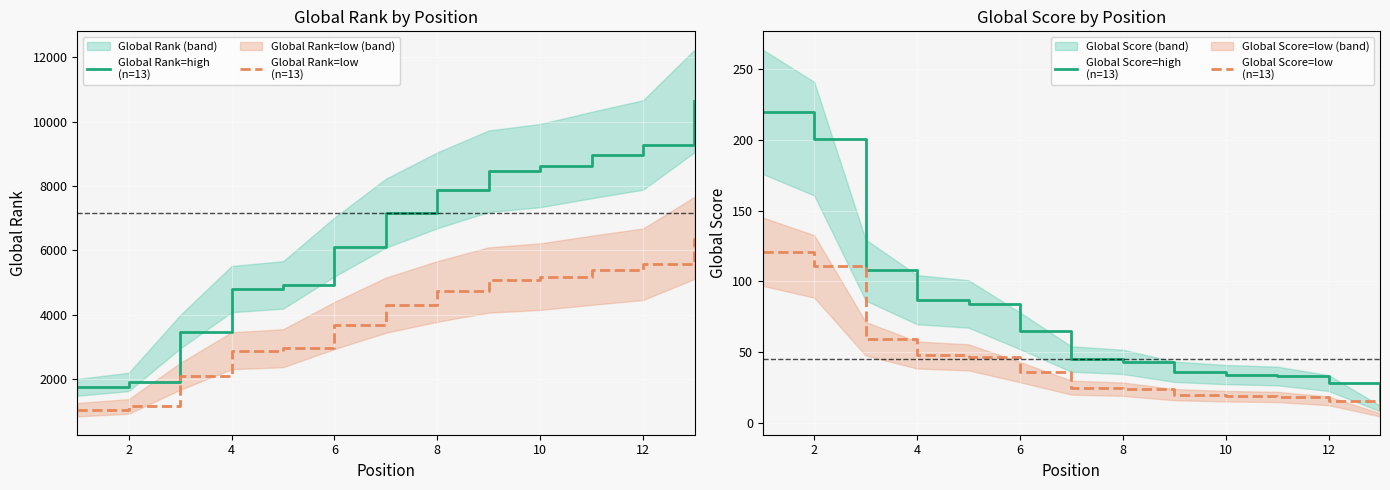

How many lines are shown in the chart?

4